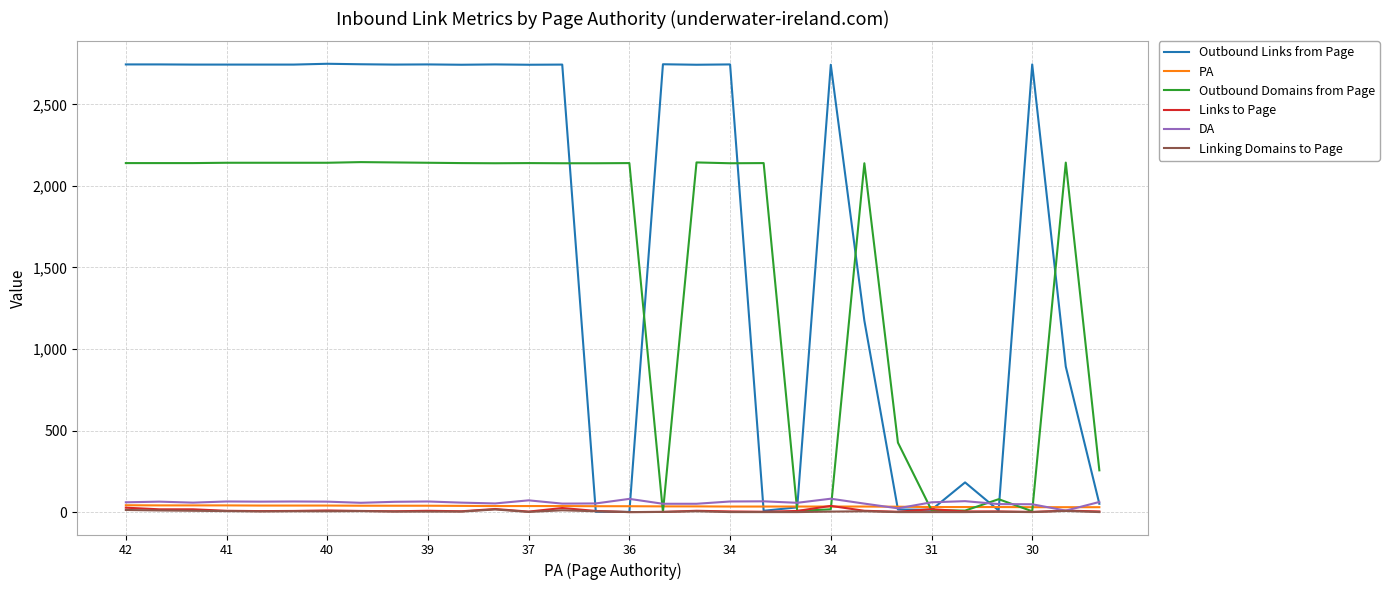

Which series has the largest total across all categories?

Outbound Links from Page